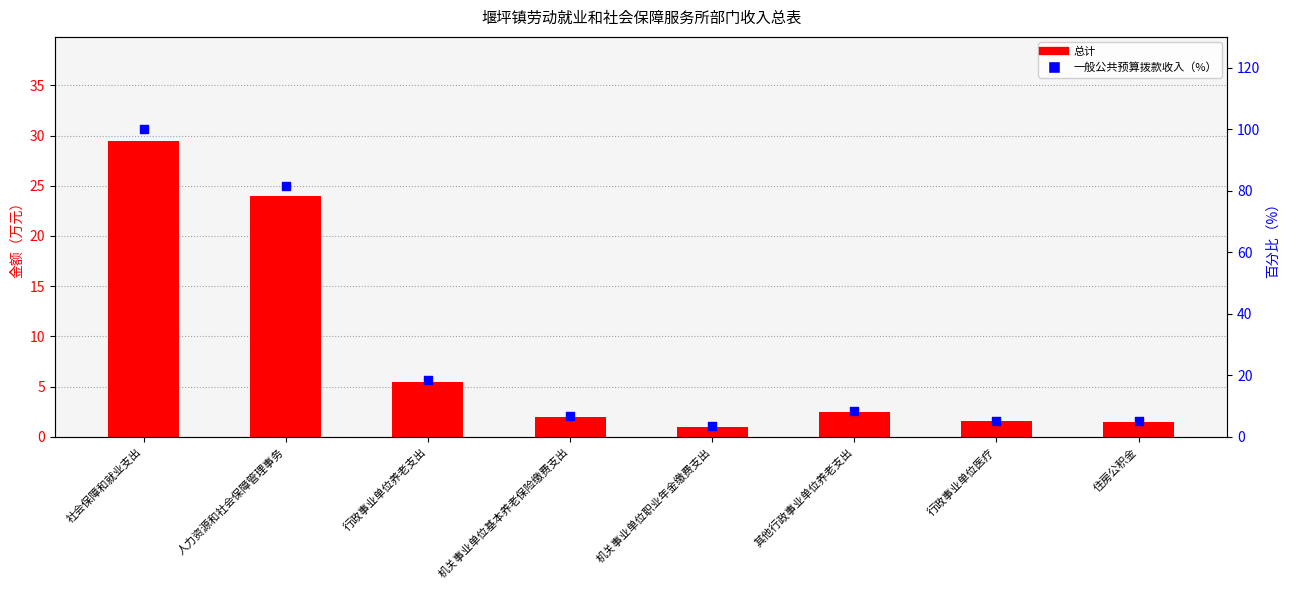

At which category is the sum across all series the highest?

社会保障和就业支出